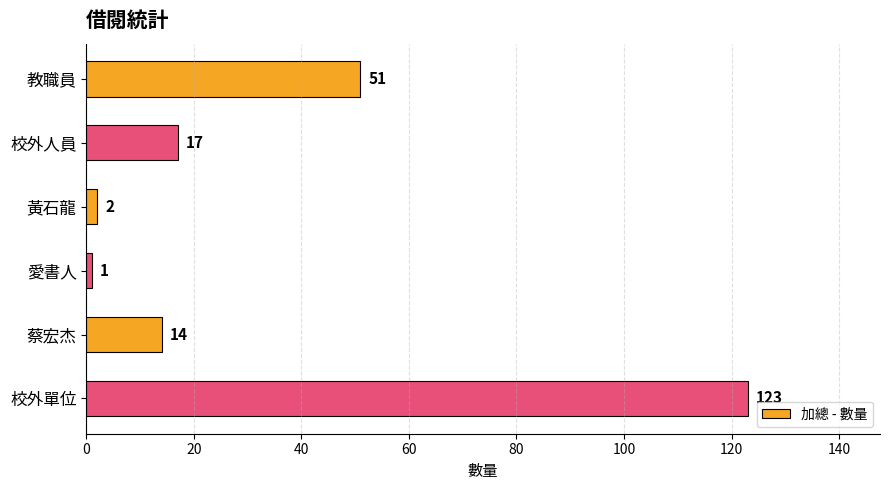

Reading bottom to top, transcribe all the data shown in this chart.

校外單位=123	蔡宏杰=14	愛書人=1	黃石龍=2	校外人員=17	教職員=51